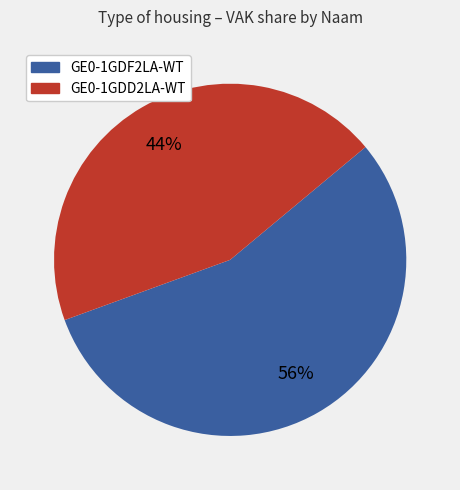

How many segments does this pie chart have?

2